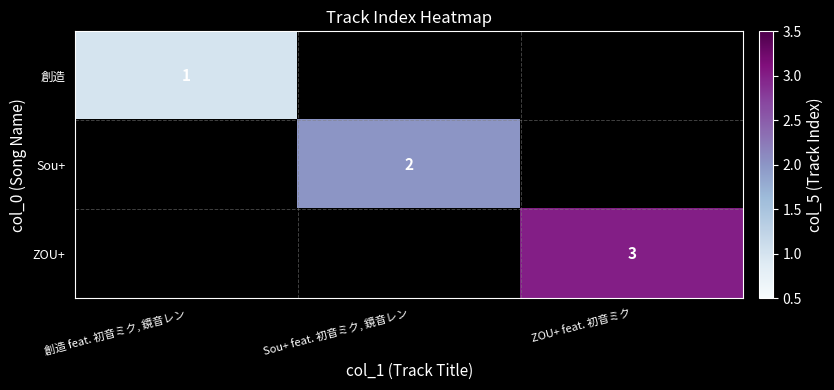

True or false: Sou+ has a value of 1 at Sou+ feat. 初音ミク, 鏡音レン.

False